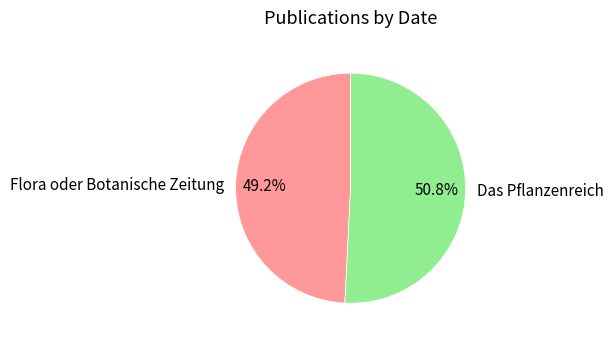

Which slice is the largest?

Das Pflanzenreich